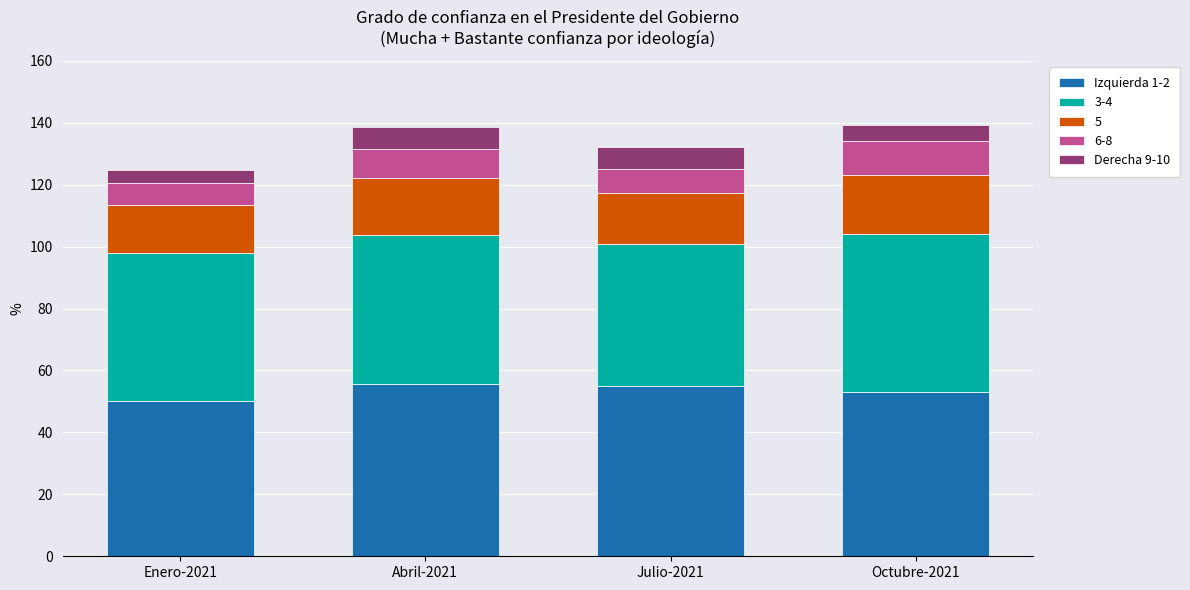

What is the maximum value for Izquierda 1-2?

55.5